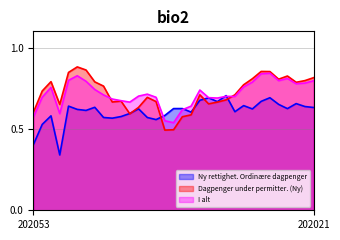

At which label is I alt closest to 0?

202037